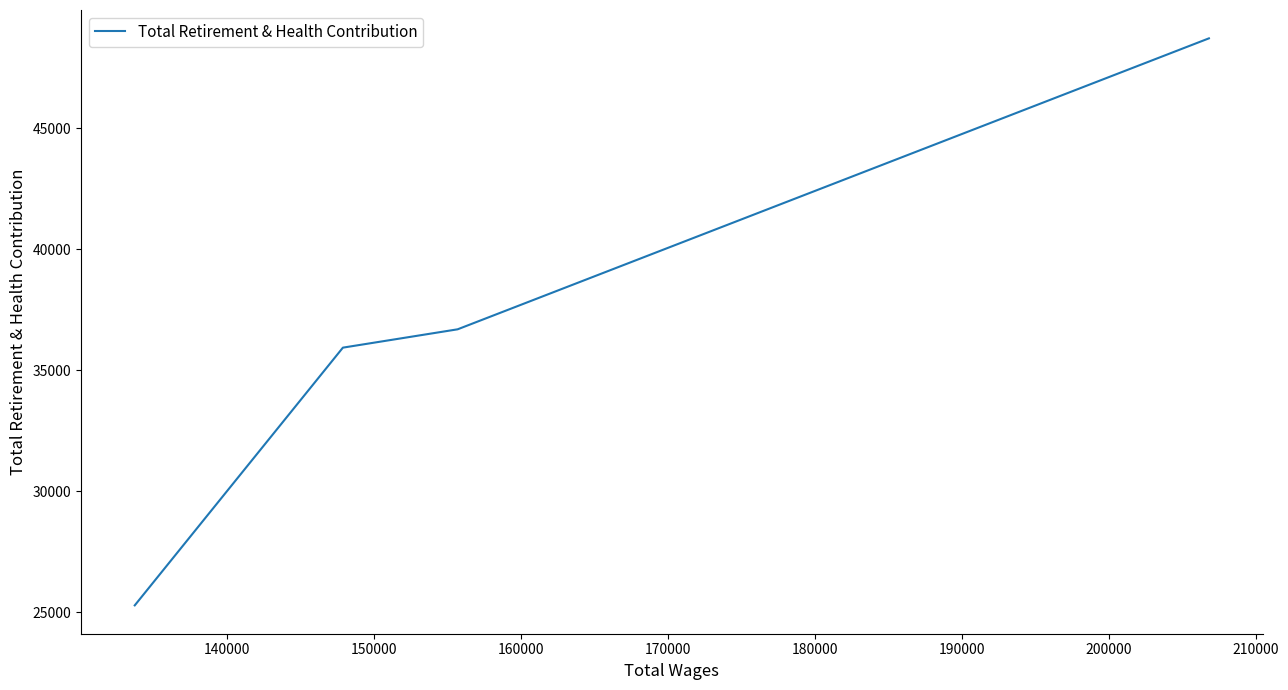

True or false: there are more than 0 points higher than both neighbors.

False